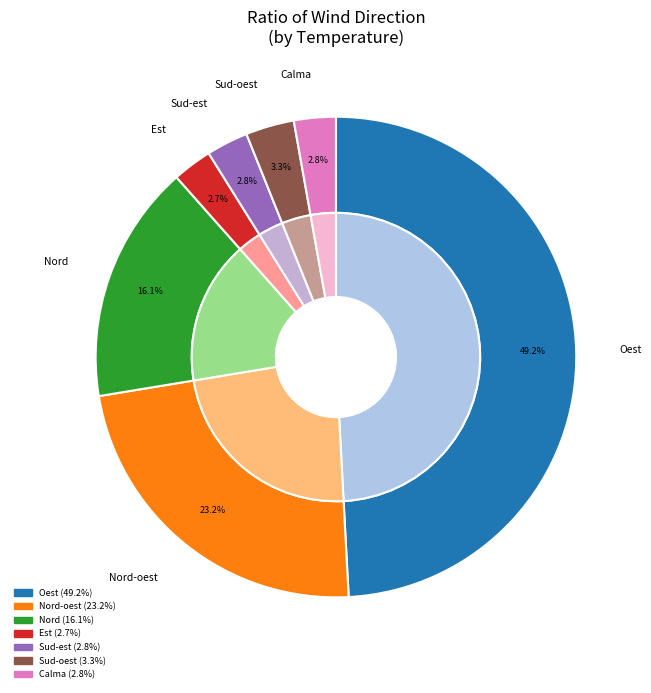

Count the number of slices in the pie.

7